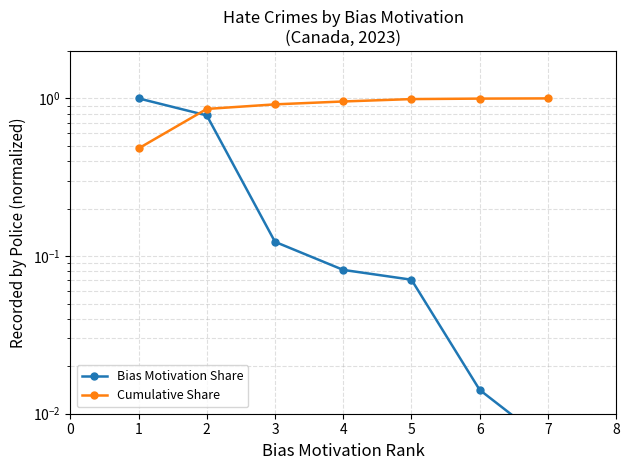

True or false: Bias Motivation Share and Cumulative Share cross at least once.

True